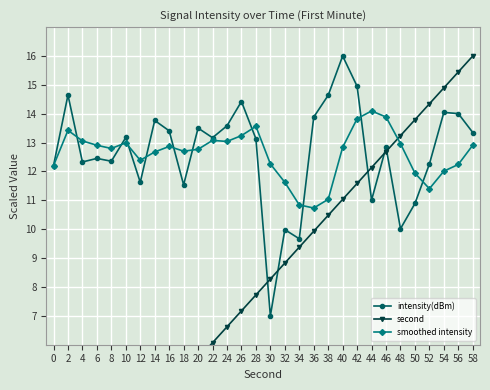

Reading left to right, extract all data points from this chart.

intensity(dBm): 0=12.2	2=14.6	4=12.3	6=12.5	8=12.4	10=13.2	12=11.6	14=13.8	16=13.4	18=11.5	20=13.5	22=13.2	24=13.6	26=14.4	28=13.1	30=7.0	32=10.0	34=9.7	36=13.9	38=14.6	40=16.0	42=15.0	44=11.0	46=12.8	48=10.0	50=10.9	52=12.3	54=14.0	56=14.0	58=13.4
second: 0=0.0	2=0.6	4=1.1	6=1.7	8=2.2	10=2.8	12=3.3	14=3.9	16=4.4	18=5.0	20=5.5	22=6.1	24=6.6	26=7.2	28=7.7	30=8.3	32=8.8	34=9.4	36=9.9	38=10.5	40=11.0	42=11.6	44=12.1	46=12.7	48=13.2	50=13.8	52=14.3	54=14.9	56=15.4	58=16.0
smoothed intensity: 0=12.2	2=13.4	4=13.1	6=12.9	8=12.8	10=13.0	12=12.4	14=12.7	16=12.9	18=12.7	20=12.8	22=13.1	24=13.0	26=13.2	28=13.6	30=12.3	32=11.6	34=10.8	36=10.7	38=11.0	40=12.8	42=13.8	44=14.1	46=13.9	48=13.0	50=11.9	52=11.4	54=12.0	56=12.2	58=12.9